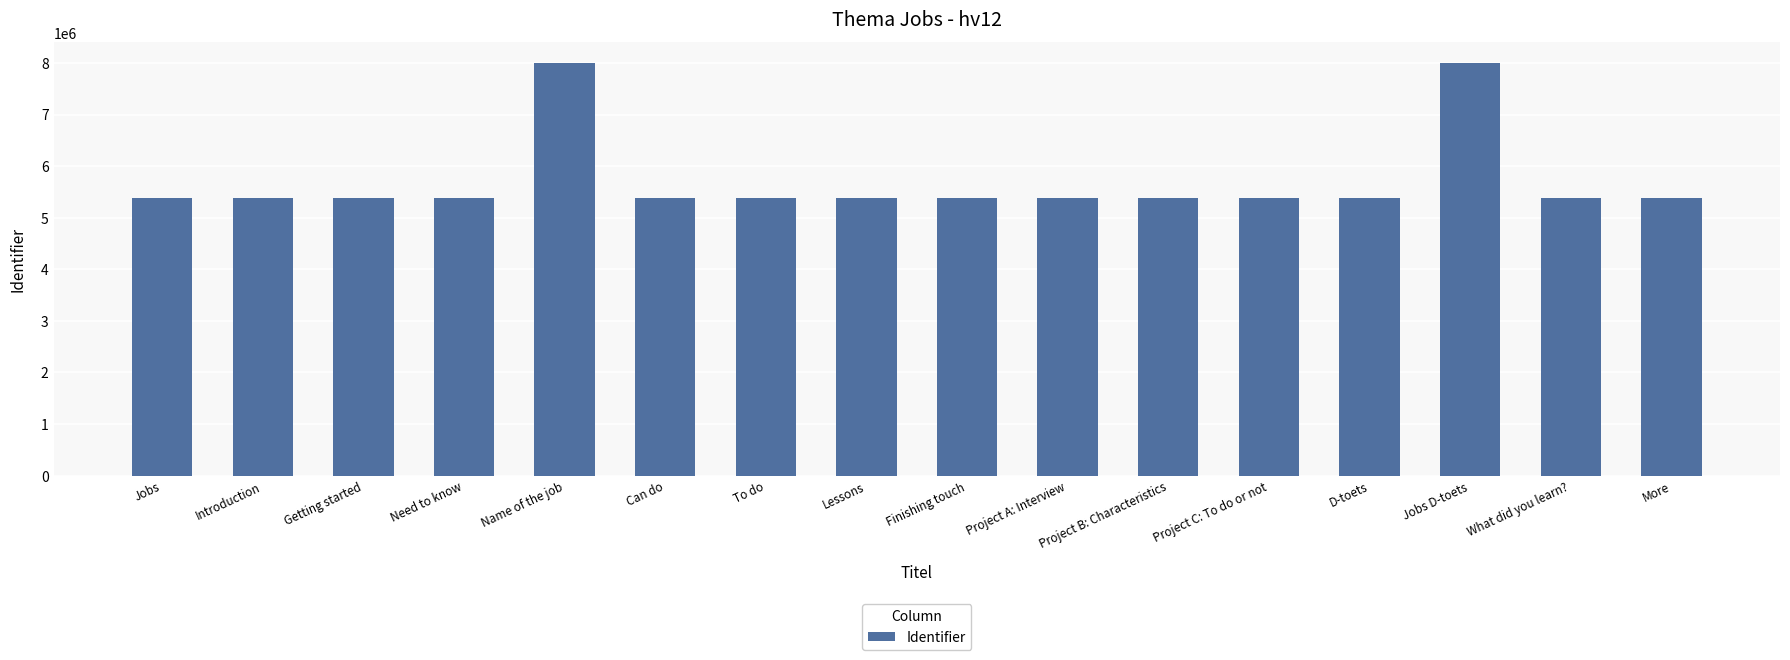

Which has a higher value, Jobs D-toets or Project B: Characteristics?

Jobs D-toets